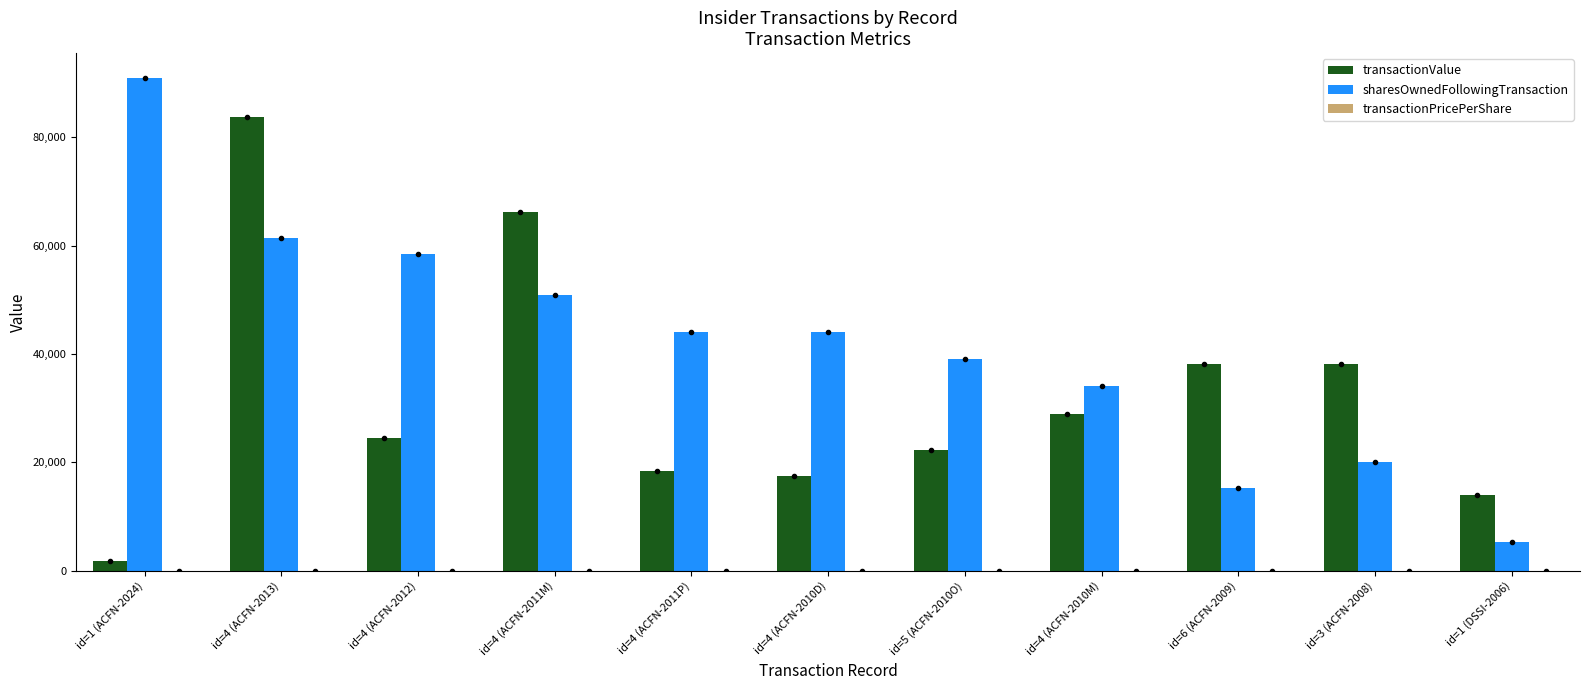

Is it true that transactionValue equals 22250.0 at id=5 (ACFN-2010O)?

True